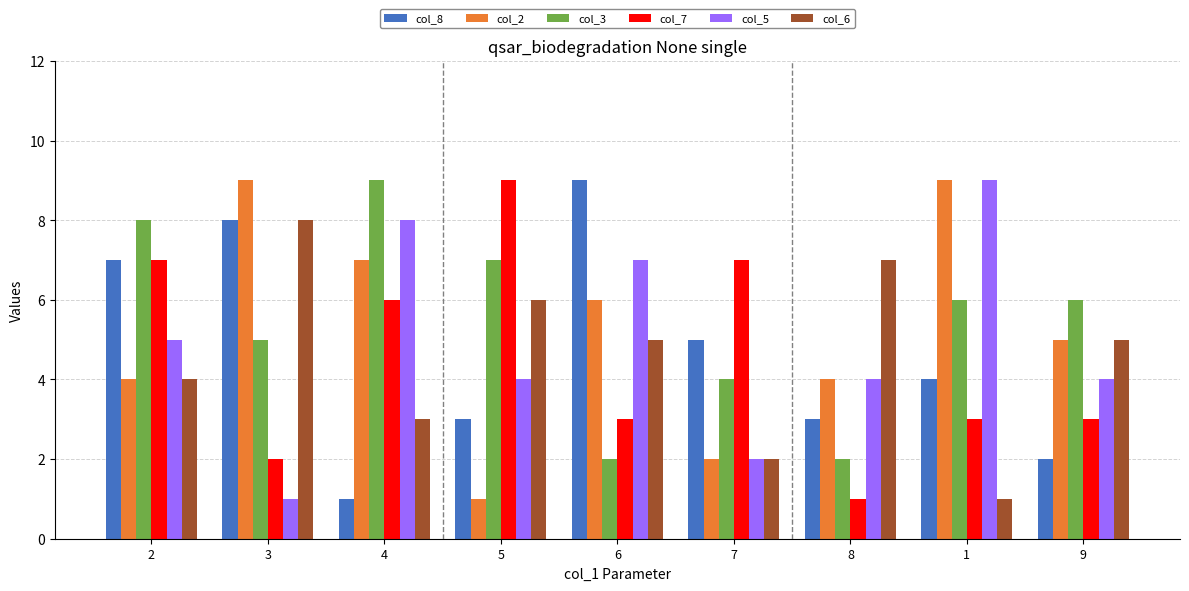

What position from the left is 9?

9